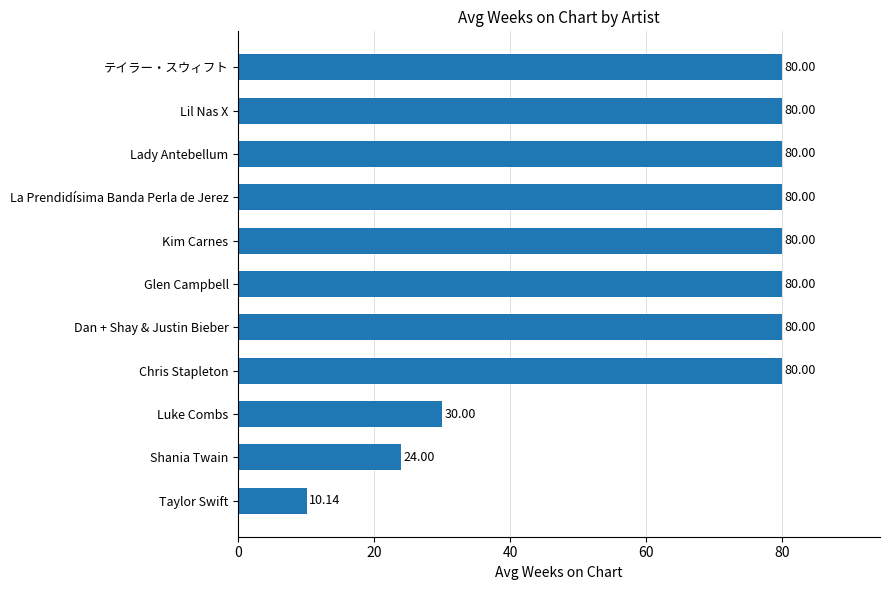

Which category has the lowest value across all series?

Taylor Swift